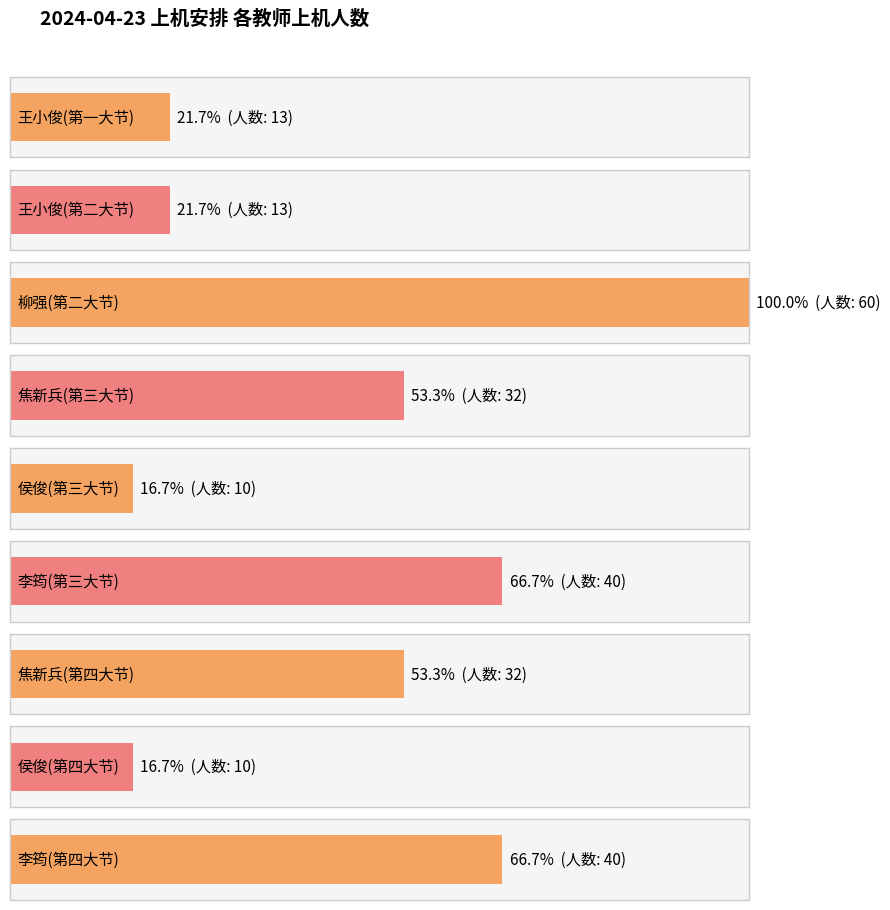

Count the number of values greater than 32.

3